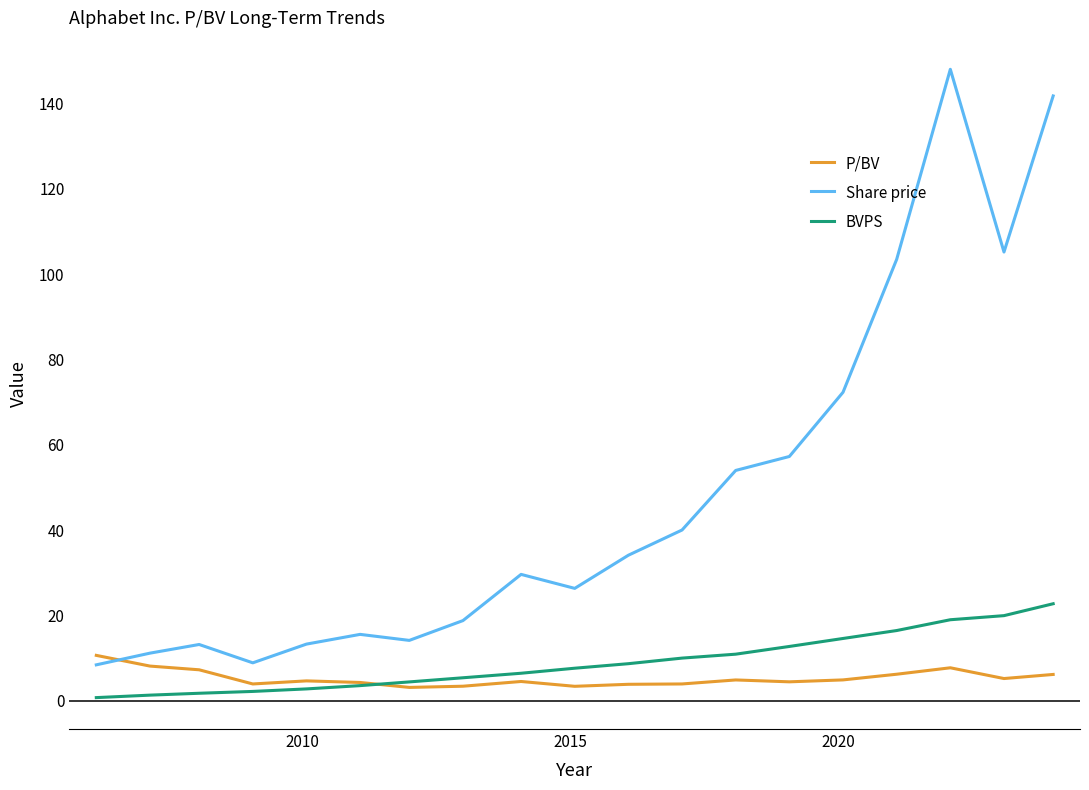

At how many categories does at least one series exceed 37?

8